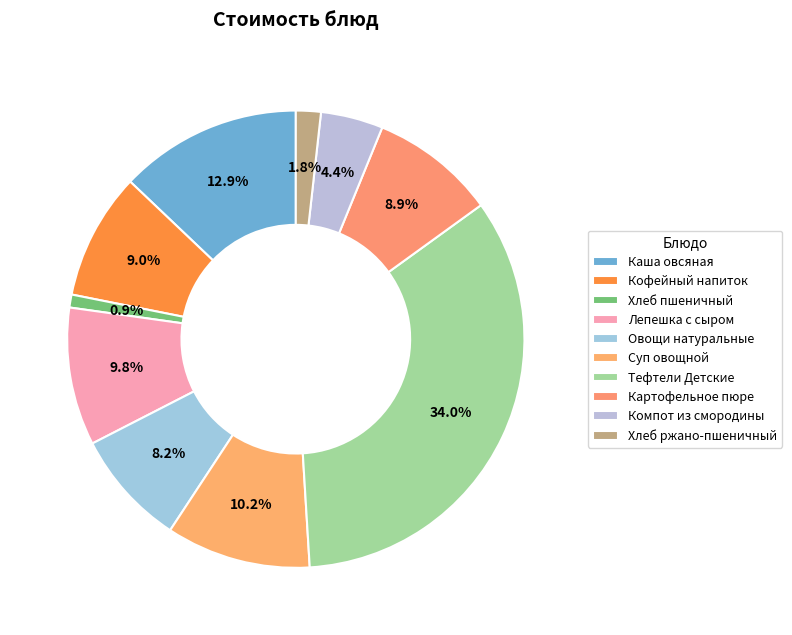

To the nearest percent, what is the difference between the largest and smallest slice percentages?

33%